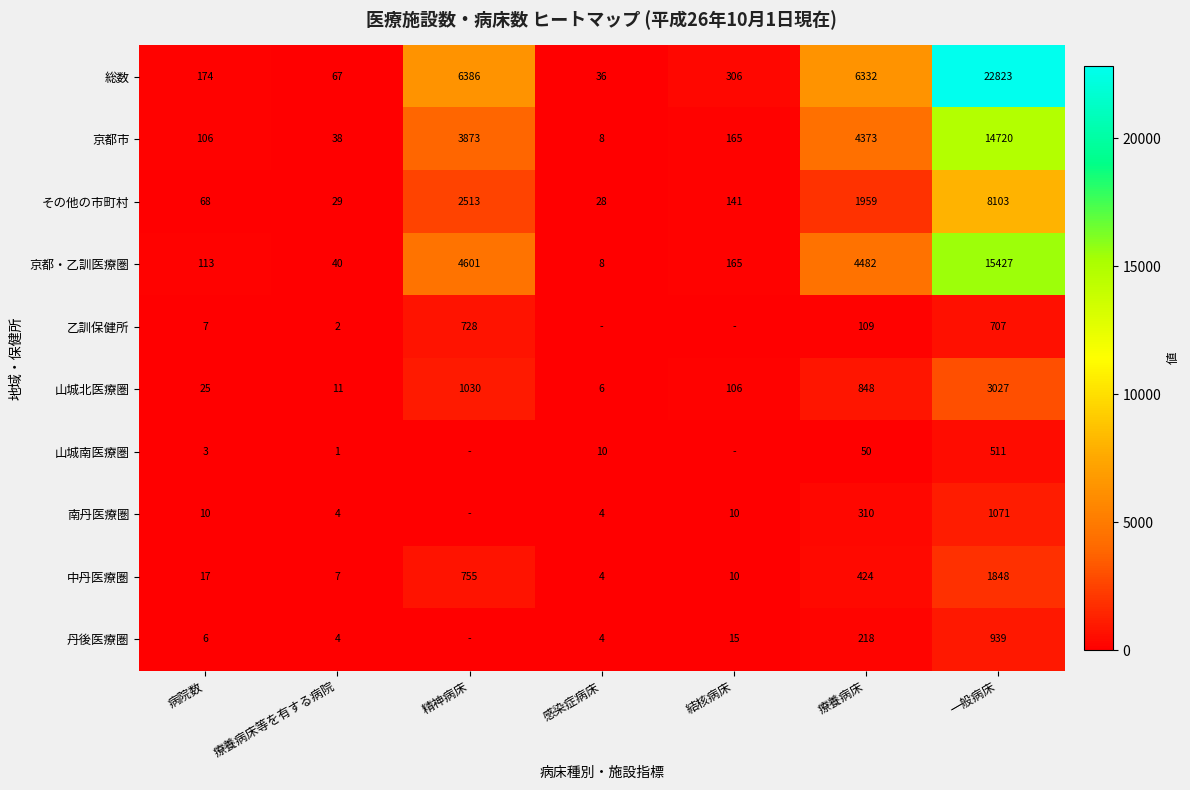

Is the value of 丹後医療圏 at 感染症病床 greater than the value of 京都・乙訓医療圏 at 感染症病床?

No